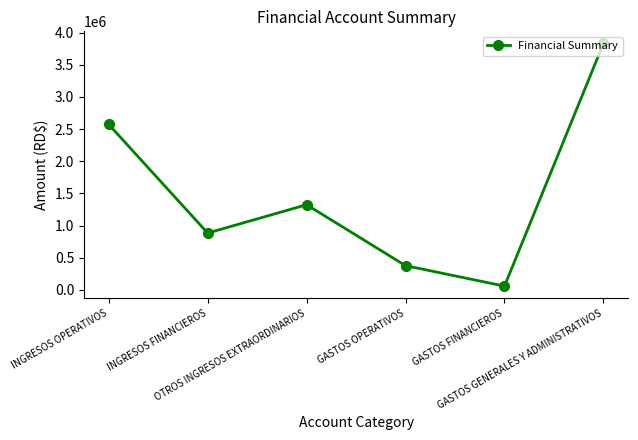

Rank the categories by value from lowest to highest.

GASTOS FINANCIEROS, GASTOS OPERATIVOS, INGRESOS FINANCIEROS, OTROS INGRESOS EXTRAORDINARIOS, INGRESOS OPERATIVOS, GASTOS GENERALES Y ADMINISTRATIVOS